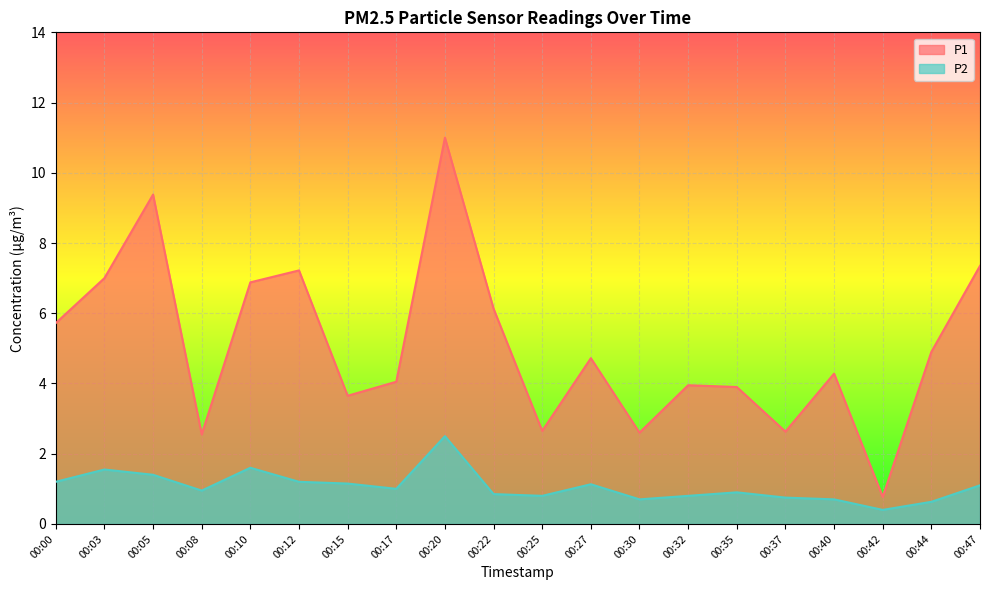

What is the maximum value shown in the chart?

11.0